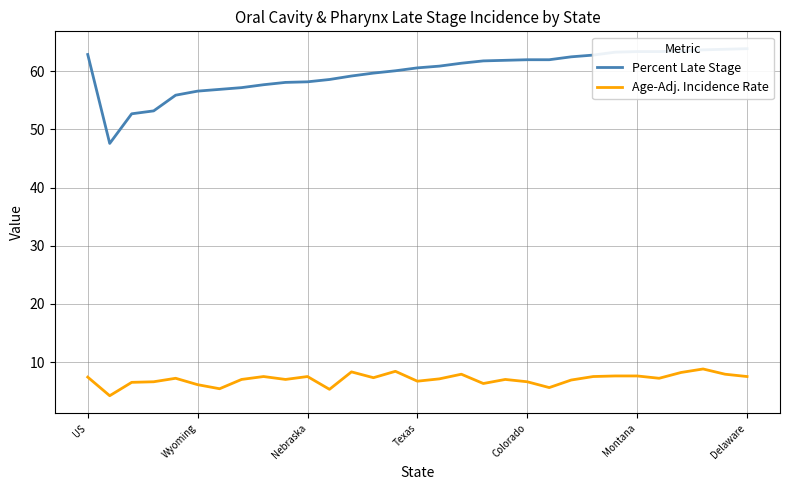

Reading left to right, list all the values displayed in this chart.

Percent Late Stage: 62.9	47.6	52.7	53.2	55.9	56.6	56.9	57.2	57.7	58.1	58.2	58.6	59.2	59.7	60.1	60.6	60.9	61.4	61.8	61.9	62.0	62.0	62.5	62.8	63.3	63.4	63.4	63.5	63.7	63.8	63.9
Age-Adj. Incidence Rate: 7.4	4.2	6.5	6.6	7.2	6.1	5.4	7.0	7.5	7.0	7.5	5.3	8.3	7.3	8.4	6.7	7.1	7.9	6.3	7.0	6.6	5.6	6.9	7.5	7.6	7.6	7.2	8.2	8.8	7.9	7.5